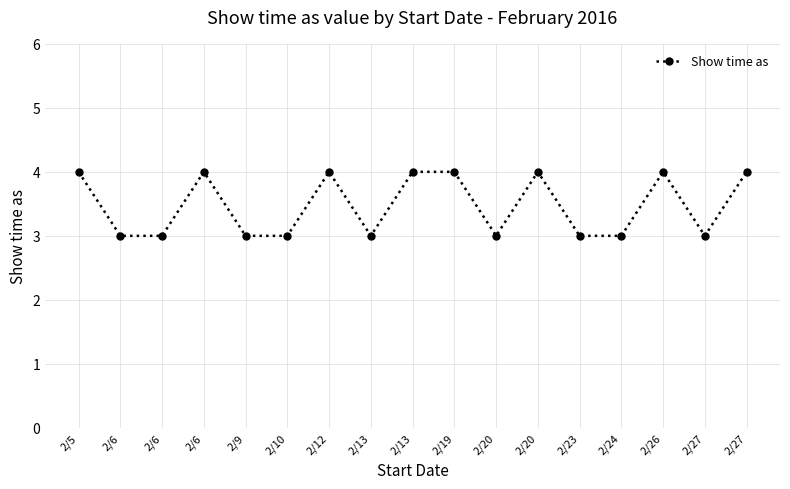

What is the difference between the values at 2/6 and 2/6?

1